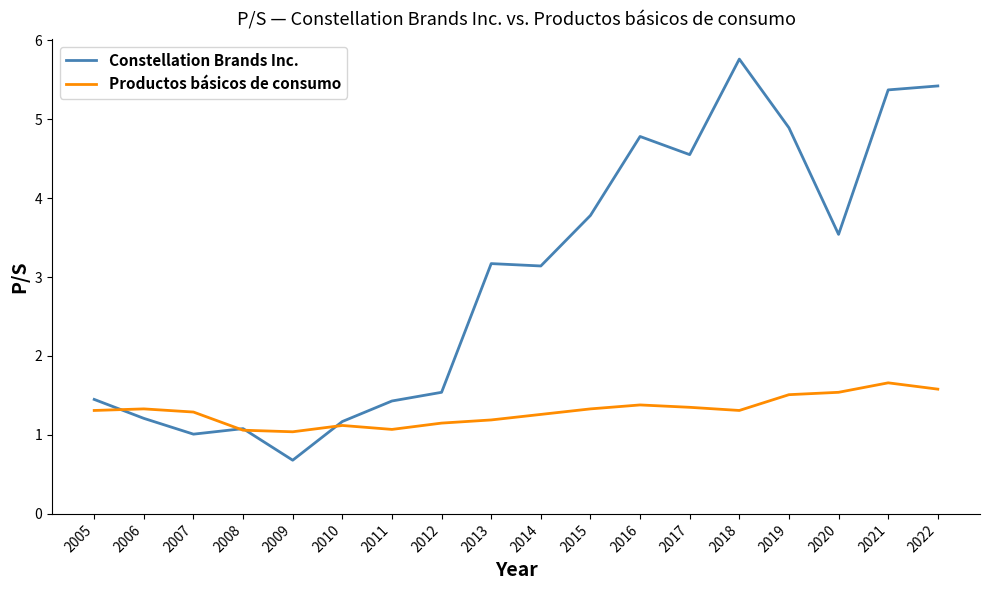

Which series has the largest total across all categories?

Constellation Brands Inc.